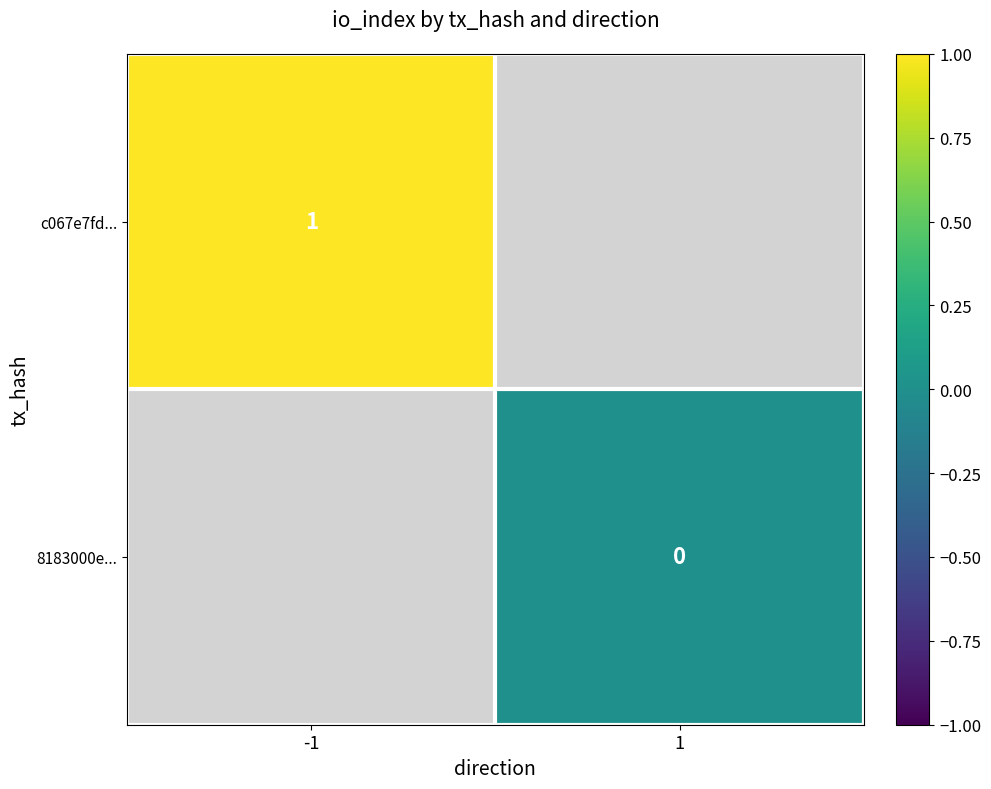

Is the value of 8183000e... at 1 greater than the value of c067e7fd... at -1?

No